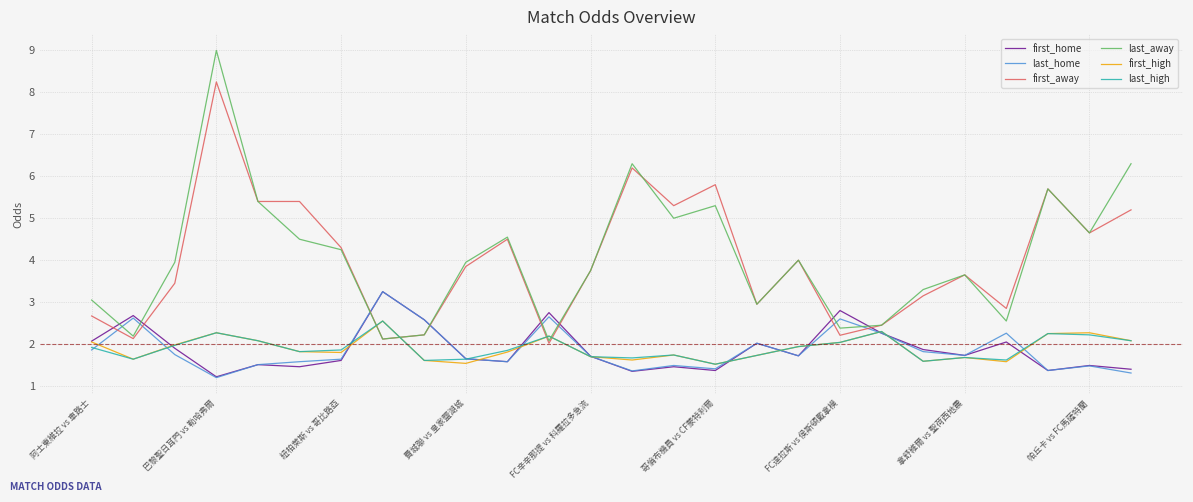

What is the lowest value of the first_home series?

1.2